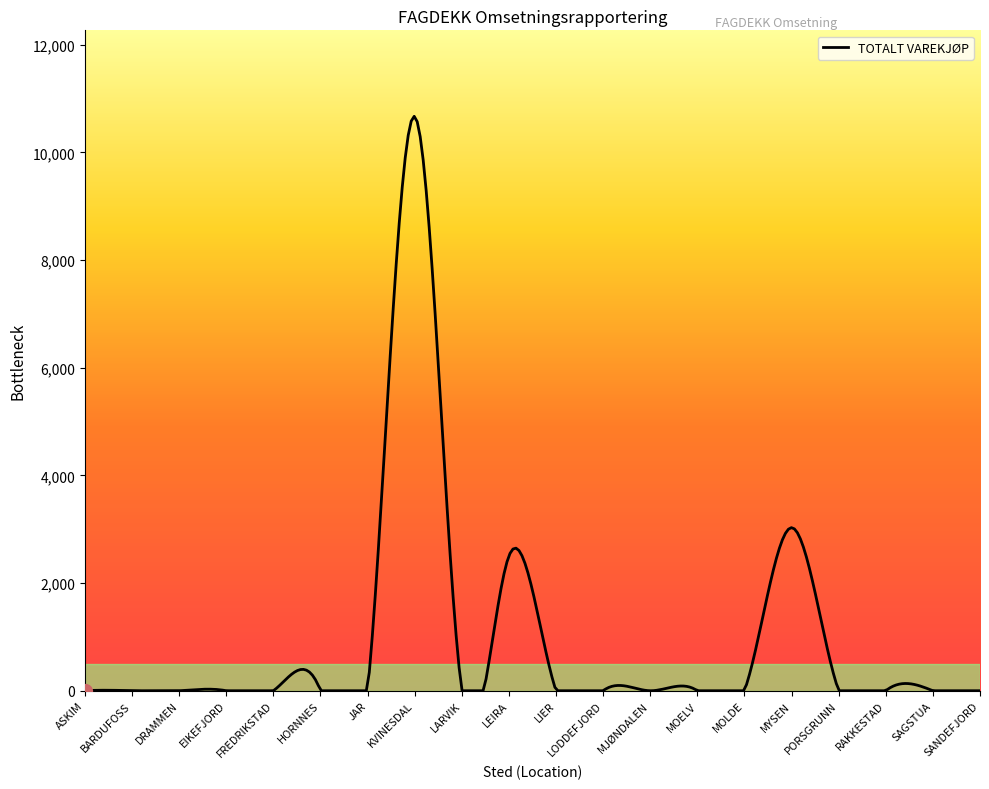

Is this an area chart (filled region under the line)?

No